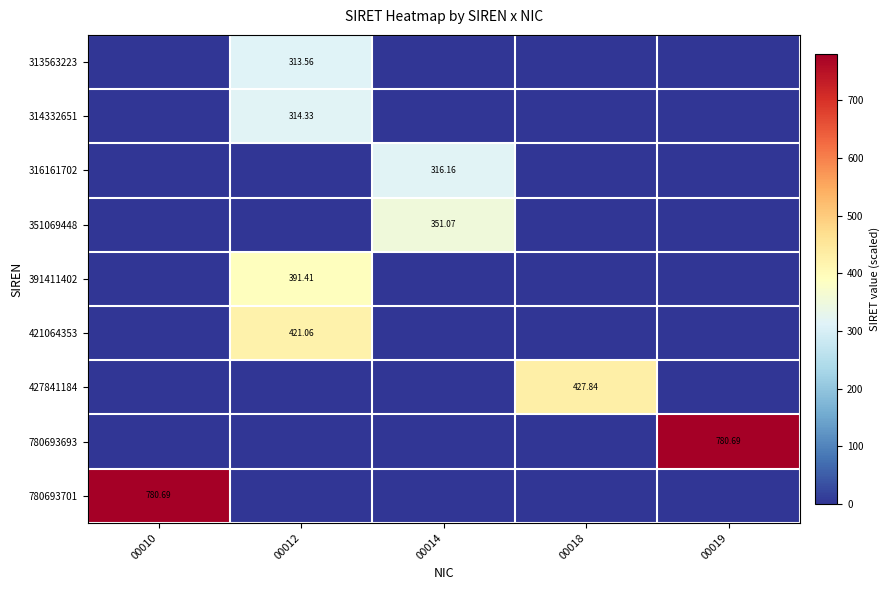

The value of 313563223 at 00014 is 126.4. True or false?

False